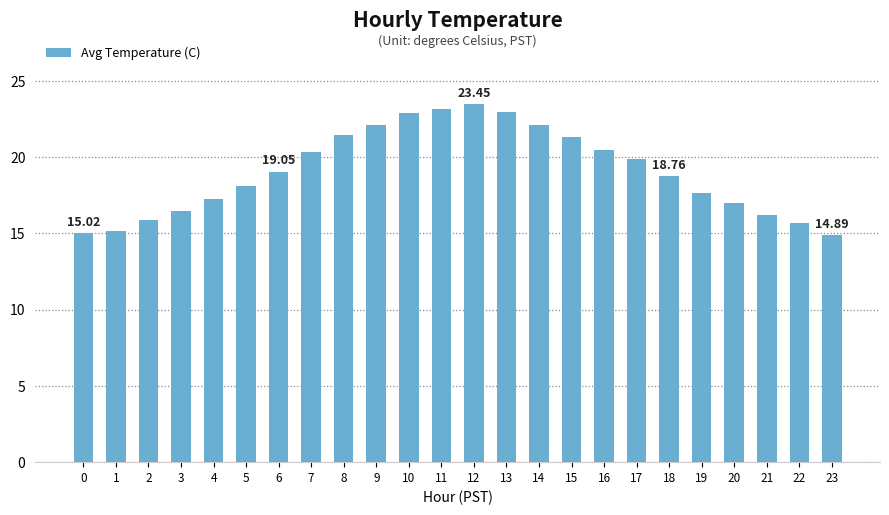

What is the average value?

19.0